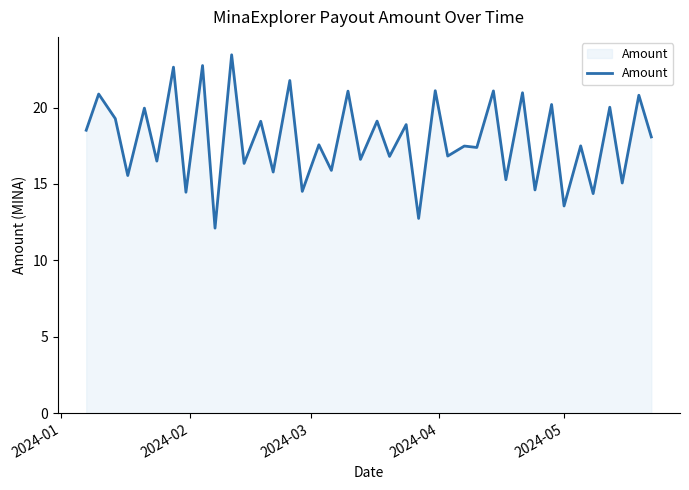

What is the difference between the maximum and minimum values?

11.3